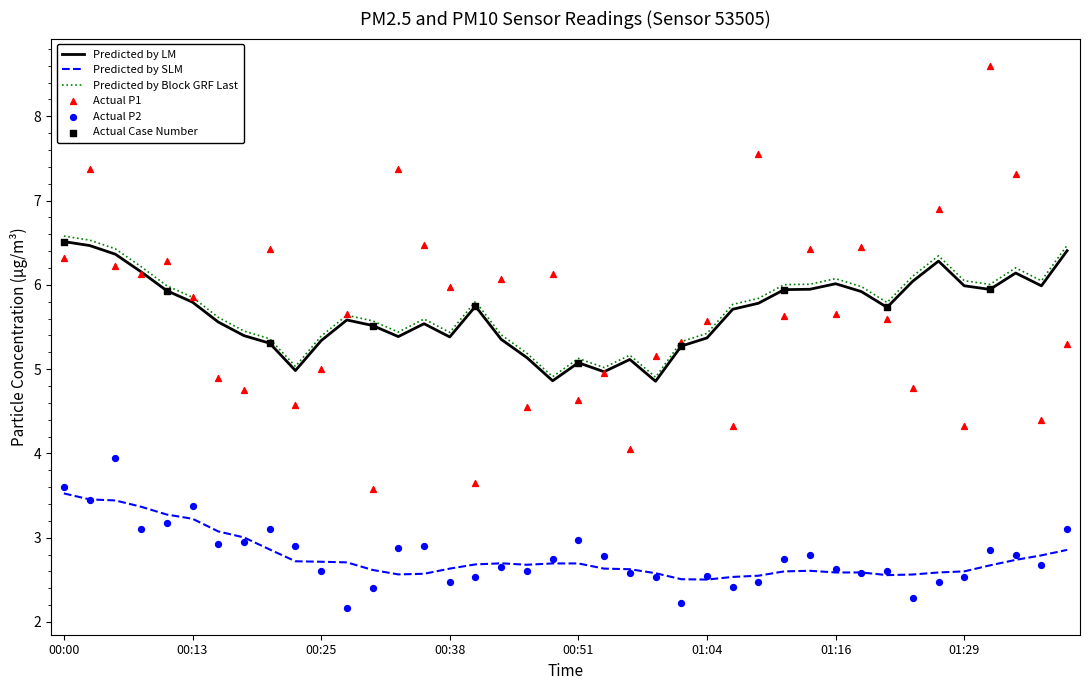

At which category is the sum across all series the highest?

01:31